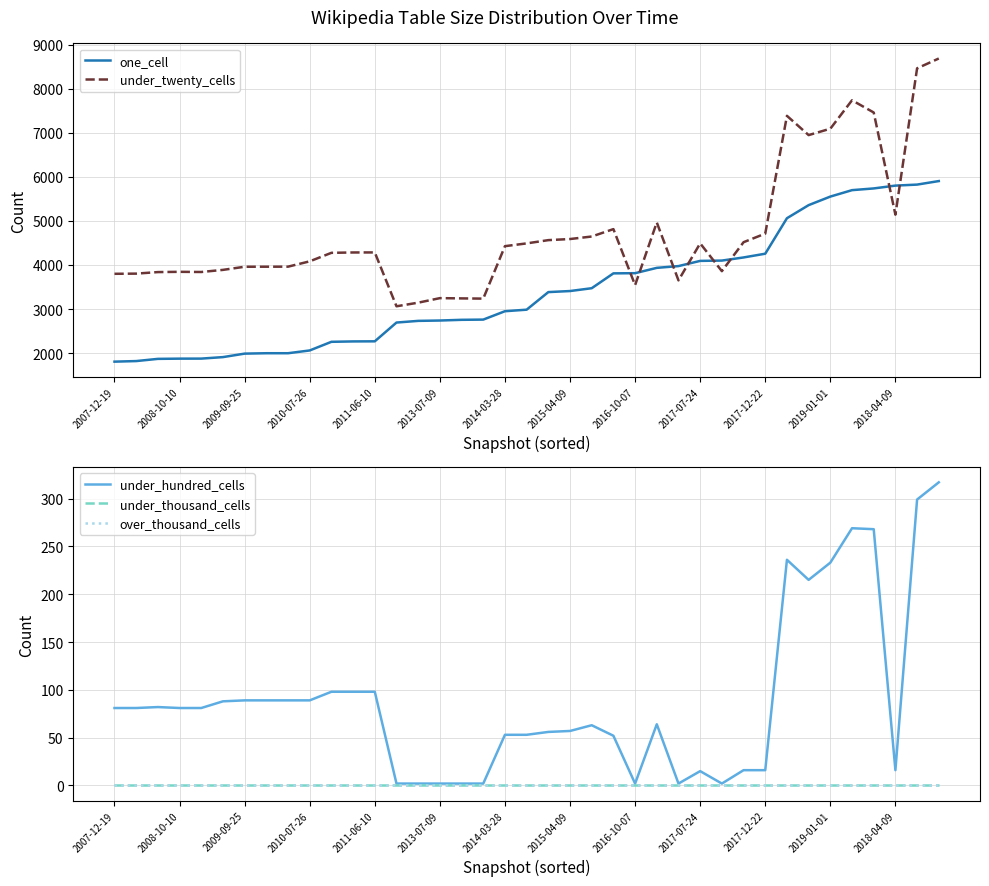

Which category has the lowest value in the over_thousand_cells series?

2007-12-19